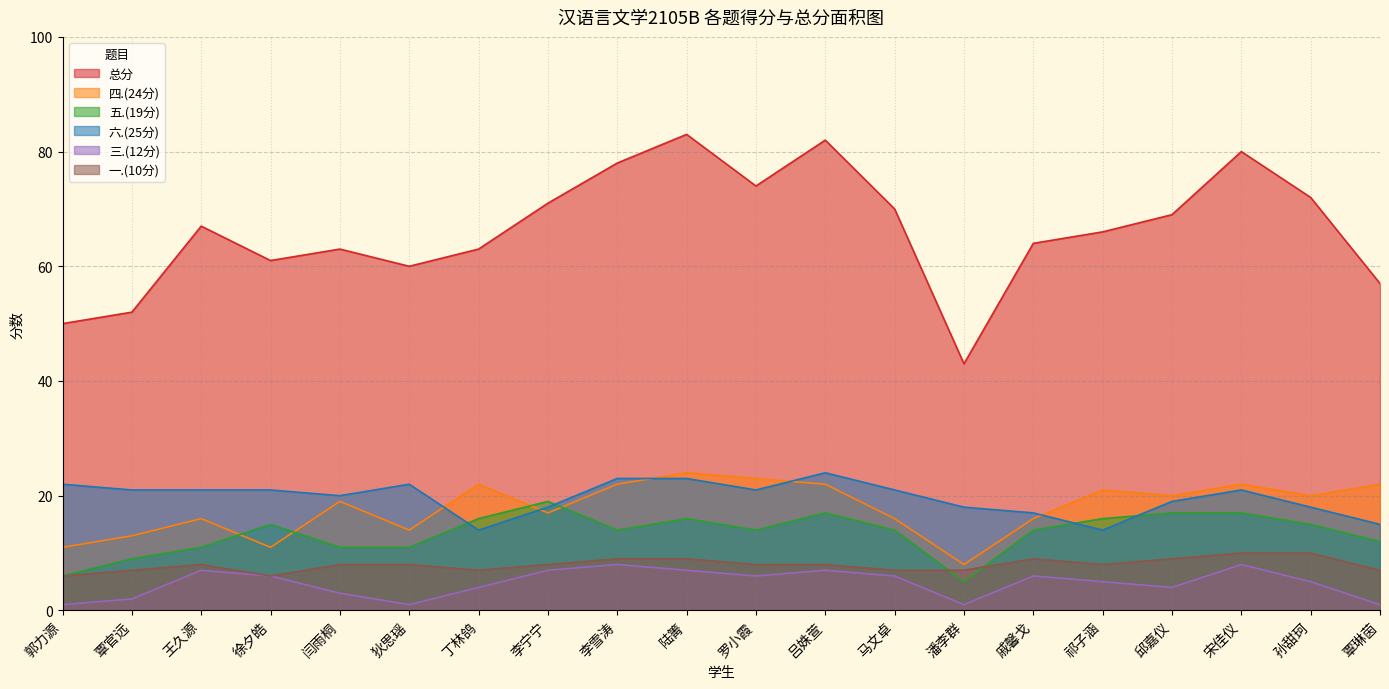

Reading left to right, what are all the values shown in this chart?

总分: 郭力源=50	覃官远=52	王久源=67	徐夕皓=61	闫雨桐=63	狄思瑶=60	丁林鸽=63	李宁宁=71	李雪涛=78	陆箐=83	罗小霞=74	吕姝萱=82	马文卓=70	潘李群=43	戚馨戈=64	祁子涵=66	邱嘉仪=69	宋佳仪=80	孙甜珂=72	覃琳茵=57
四.(24分): 郭力源=11	覃官远=13	王久源=16	徐夕皓=11	闫雨桐=19	狄思瑶=14	丁林鸽=22	李宁宁=17	李雪涛=22	陆箐=24	罗小霞=23	吕姝萱=22	马文卓=16	潘李群=8	戚馨戈=16	祁子涵=21	邱嘉仪=20	宋佳仪=22	孙甜珂=20	覃琳茵=22
五.(19分): 郭力源=6	覃官远=9	王久源=11	徐夕皓=15	闫雨桐=11	狄思瑶=11	丁林鸽=16	李宁宁=19	李雪涛=14	陆箐=16	罗小霞=14	吕姝萱=17	马文卓=14	潘李群=5	戚馨戈=14	祁子涵=16	邱嘉仪=17	宋佳仪=17	孙甜珂=15	覃琳茵=12
六.(25分): 郭力源=22	覃官远=21	王久源=21	徐夕皓=21	闫雨桐=20	狄思瑶=22	丁林鸽=14	李宁宁=18	李雪涛=23	陆箐=23	罗小霞=21	吕姝萱=24	马文卓=21	潘李群=18	戚馨戈=17	祁子涵=14	邱嘉仪=19	宋佳仪=21	孙甜珂=18	覃琳茵=15
三.(12分): 郭力源=1	覃官远=2	王久源=7	徐夕皓=6	闫雨桐=3	狄思瑶=1	丁林鸽=4	李宁宁=7	李雪涛=8	陆箐=7	罗小霞=6	吕姝萱=7	马文卓=6	潘李群=1	戚馨戈=6	祁子涵=5	邱嘉仪=4	宋佳仪=8	孙甜珂=5	覃琳茵=1
一.(10分): 郭力源=6	覃官远=7	王久源=8	徐夕皓=6	闫雨桐=8	狄思瑶=8	丁林鸽=7	李宁宁=8	李雪涛=9	陆箐=9	罗小霞=8	吕姝萱=8	马文卓=7	潘李群=7	戚馨戈=9	祁子涵=8	邱嘉仪=9	宋佳仪=10	孙甜珂=10	覃琳茵=7